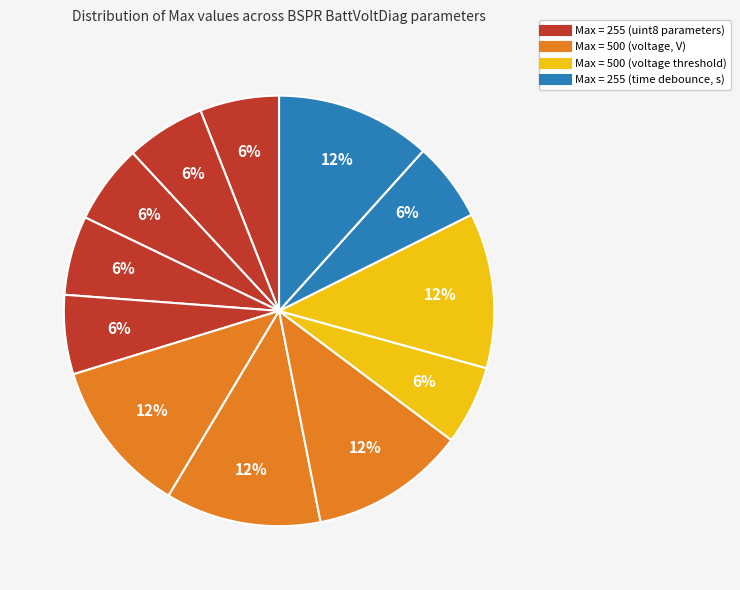

Does any single category account for the majority?

No